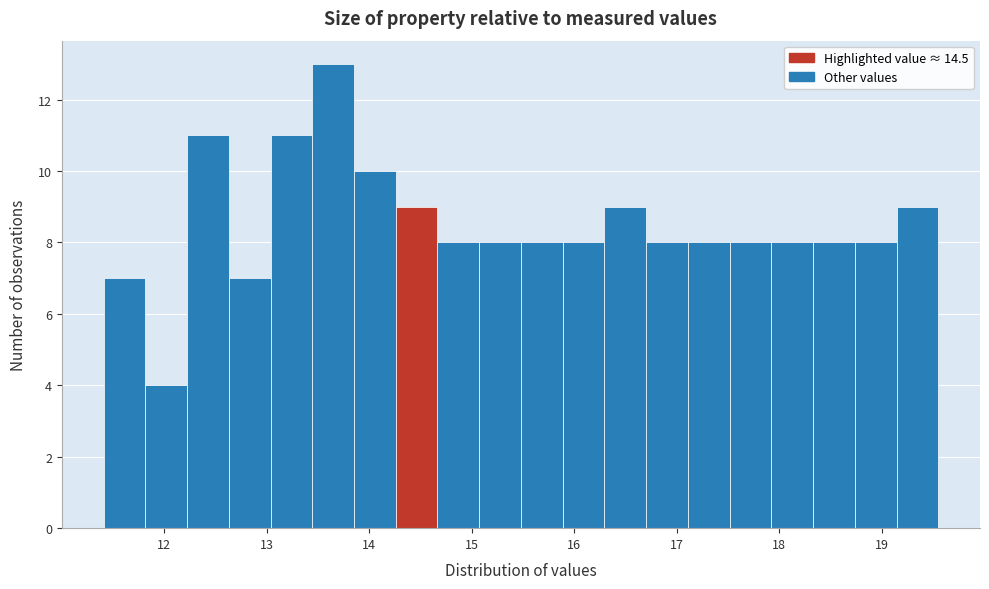

Reading left to right, transcribe this chart: for each bar, give the range it covers on the x-axis and its height. Neither the bar edges nor the heights are printed on the chart, so give them approximately, as read against the axes.

11.4 to 11.8: 7
11.8 to 12.2: 4
12.2 to 12.6: 11
12.6 to 13.0: 7
13.0 to 13.4: 11
13.4 to 13.9: 13
13.9 to 14.3: 10
14.3 to 14.7: 9
14.7 to 15.1: 8
15.1 to 15.5: 8
15.5 to 15.9: 8
15.9 to 16.3: 8
16.3 to 16.7: 9
16.7 to 17.1: 8
17.1 to 17.5: 8
17.5 to 17.9: 8
17.9 to 18.3: 8
18.3 to 18.7: 8
18.7 to 19.1: 8
19.1 to 19.6: 9